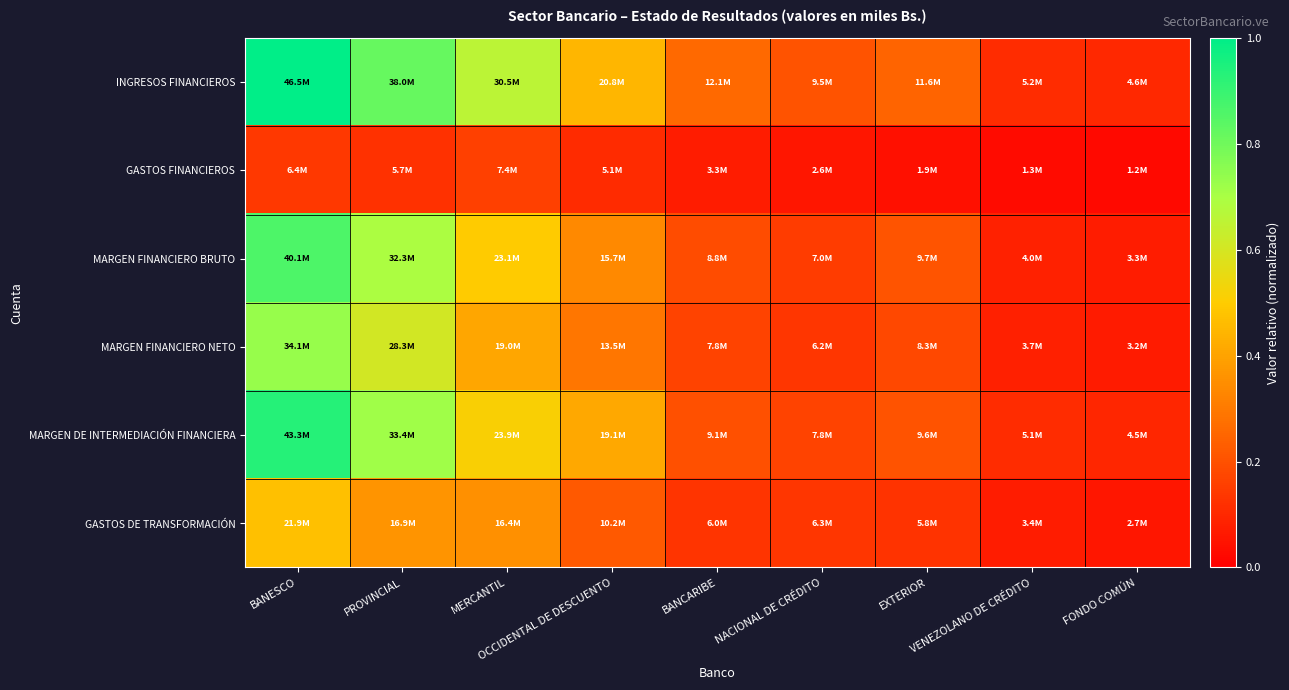

Which series has the widest spread of values?

INGRESOS FINANCIEROS